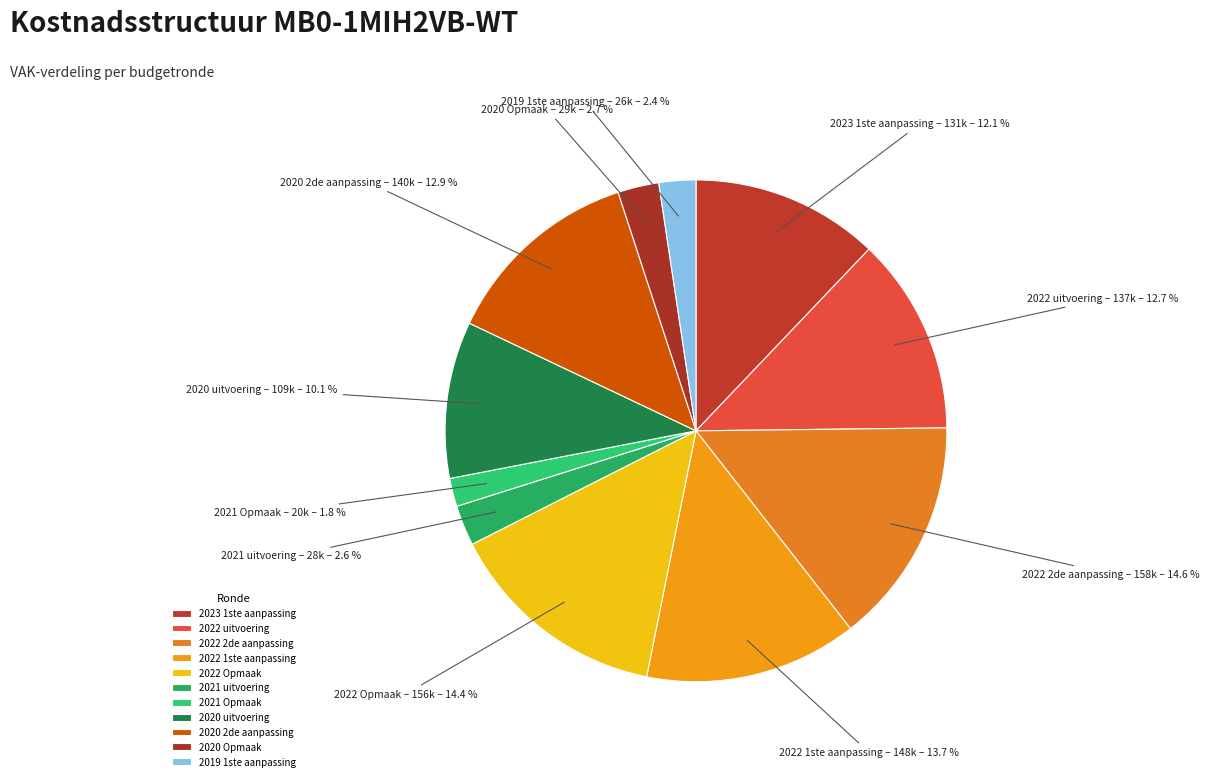

What is the smallest slice in the pie chart?

2021 Opmaak